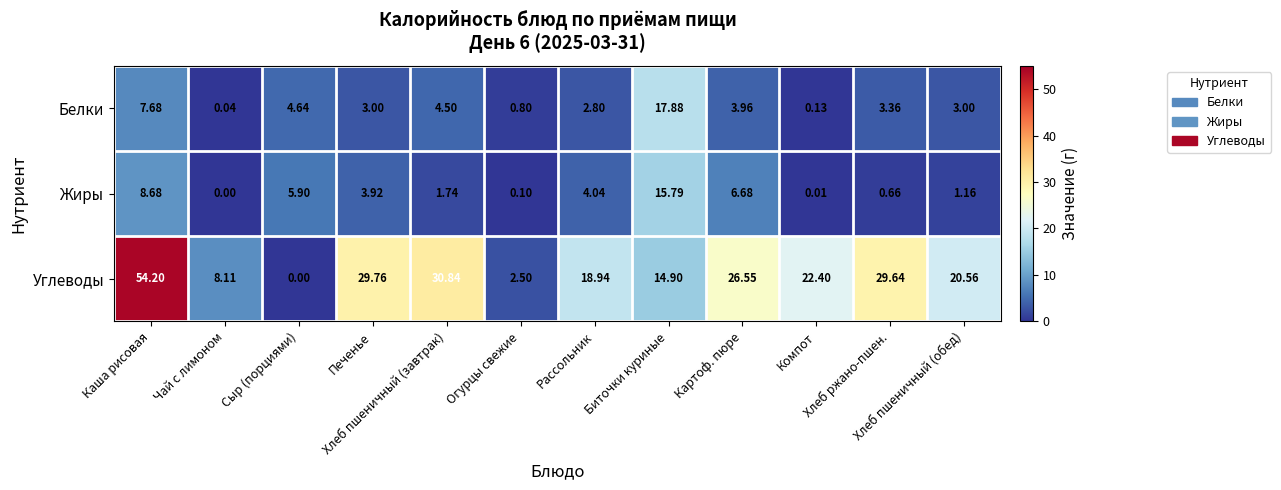

Which series has the largest total across all categories?

Углеводы